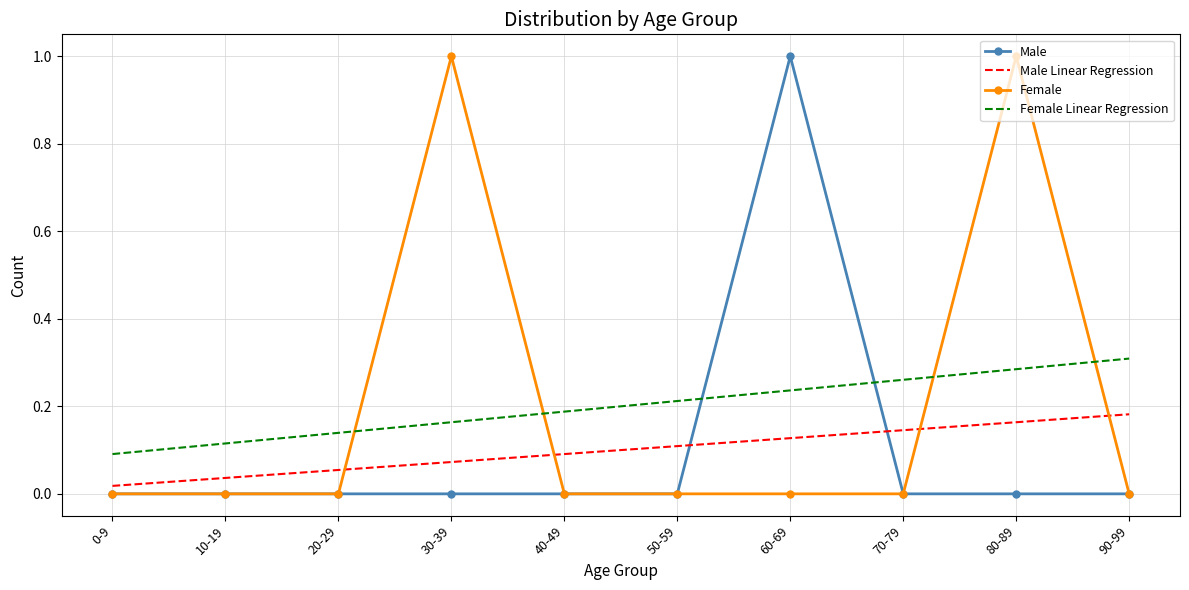

Between 0-9 and 20-29, which series saw the biggest shift?

Female Linear Regression